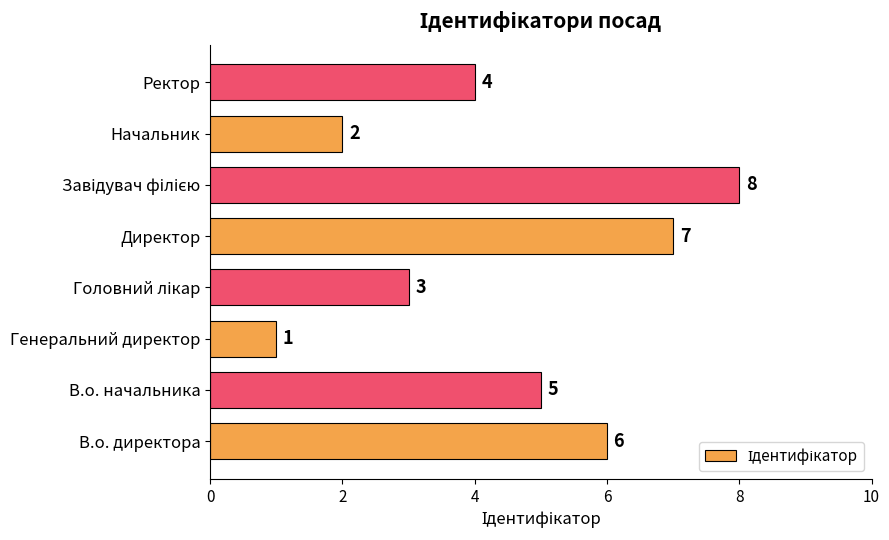

Which has a higher value, Ректор or Генеральний директор?

Ректор